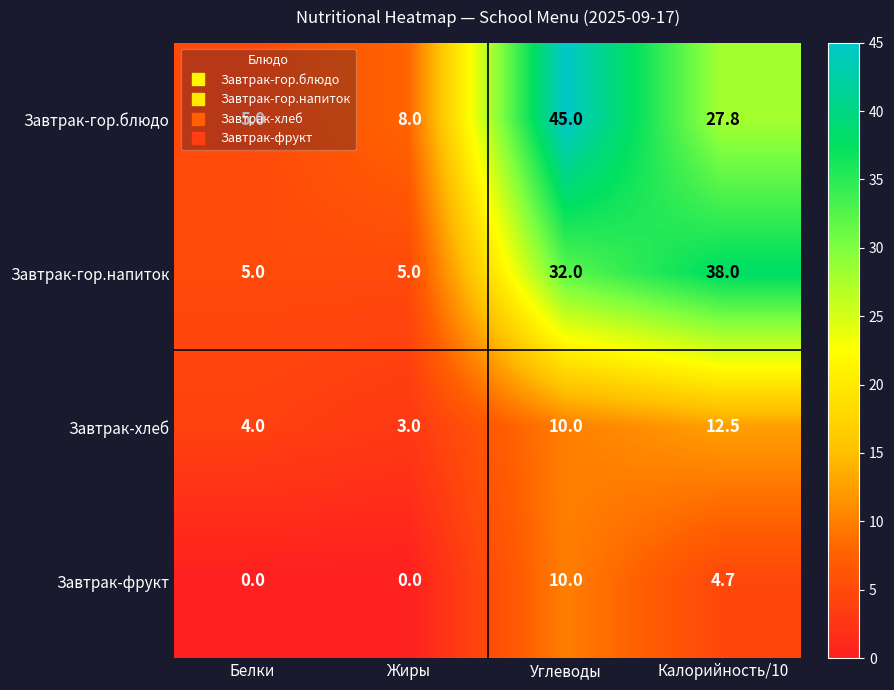

Where is Завтрак-гор.блюдо nearest to the value 25?

Калорийность/10